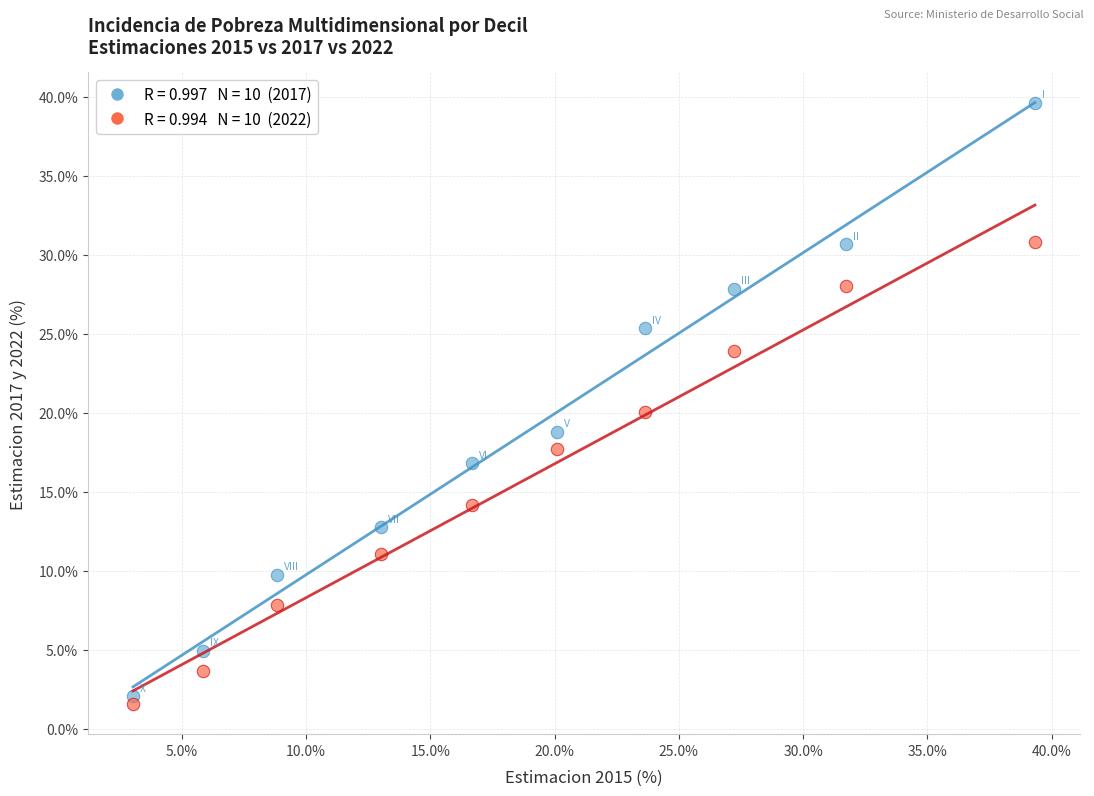

Across all data points, what is the range of X values (max minus min)?

36.3